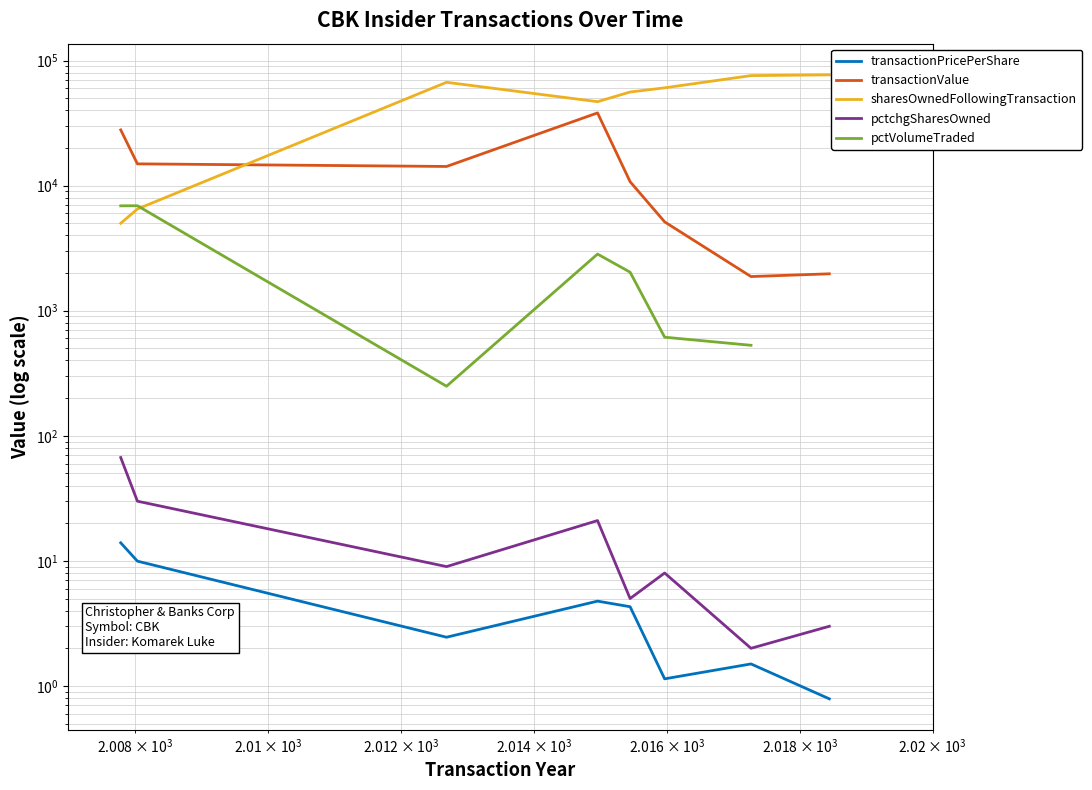

What is the value of the pctchgSharesOwned point at the 8th from the left?

3.0